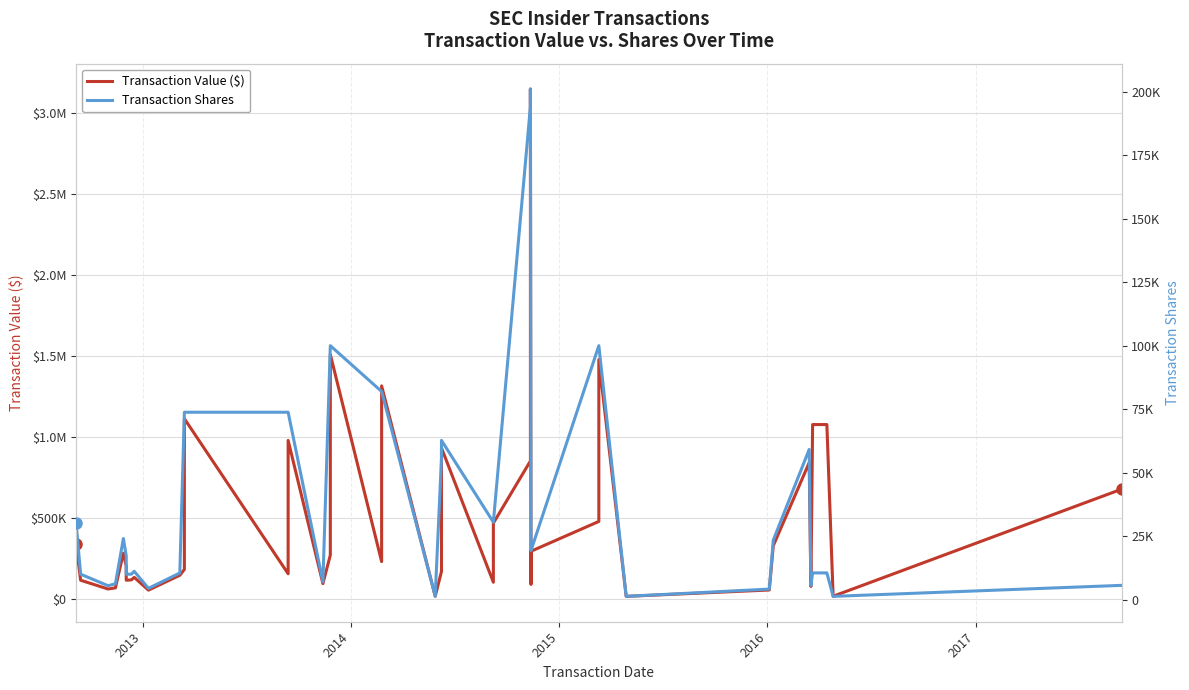

How many values in the Transaction Value ($) series are below 233392?

20